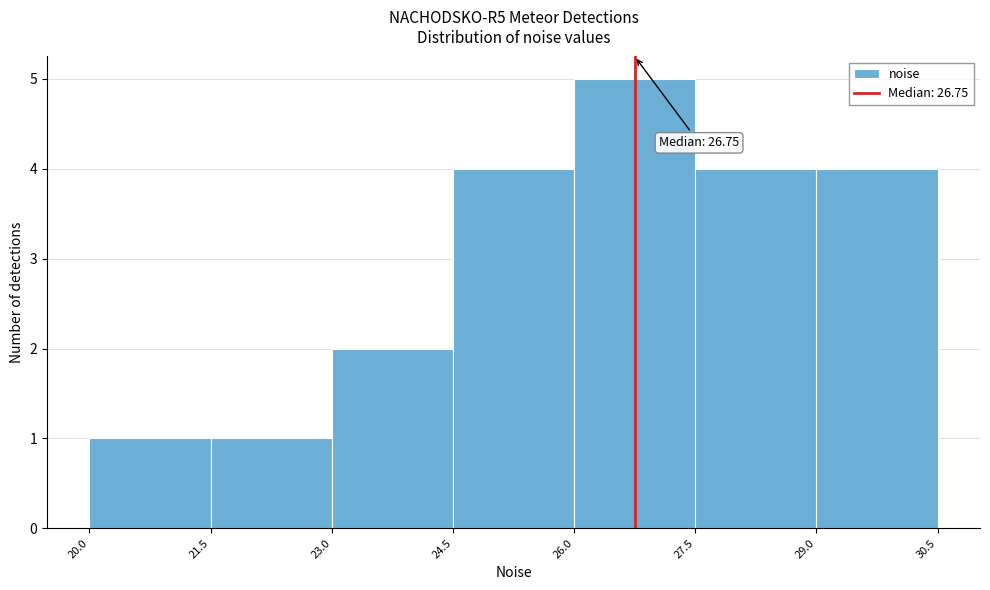

Which range on the x-axis has the tallest bar?

26.0 to 27.5